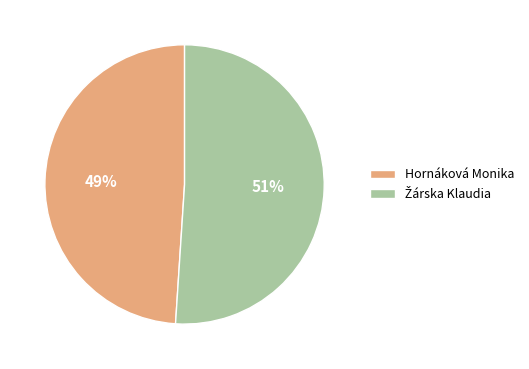

How many slices are in this pie chart?

2